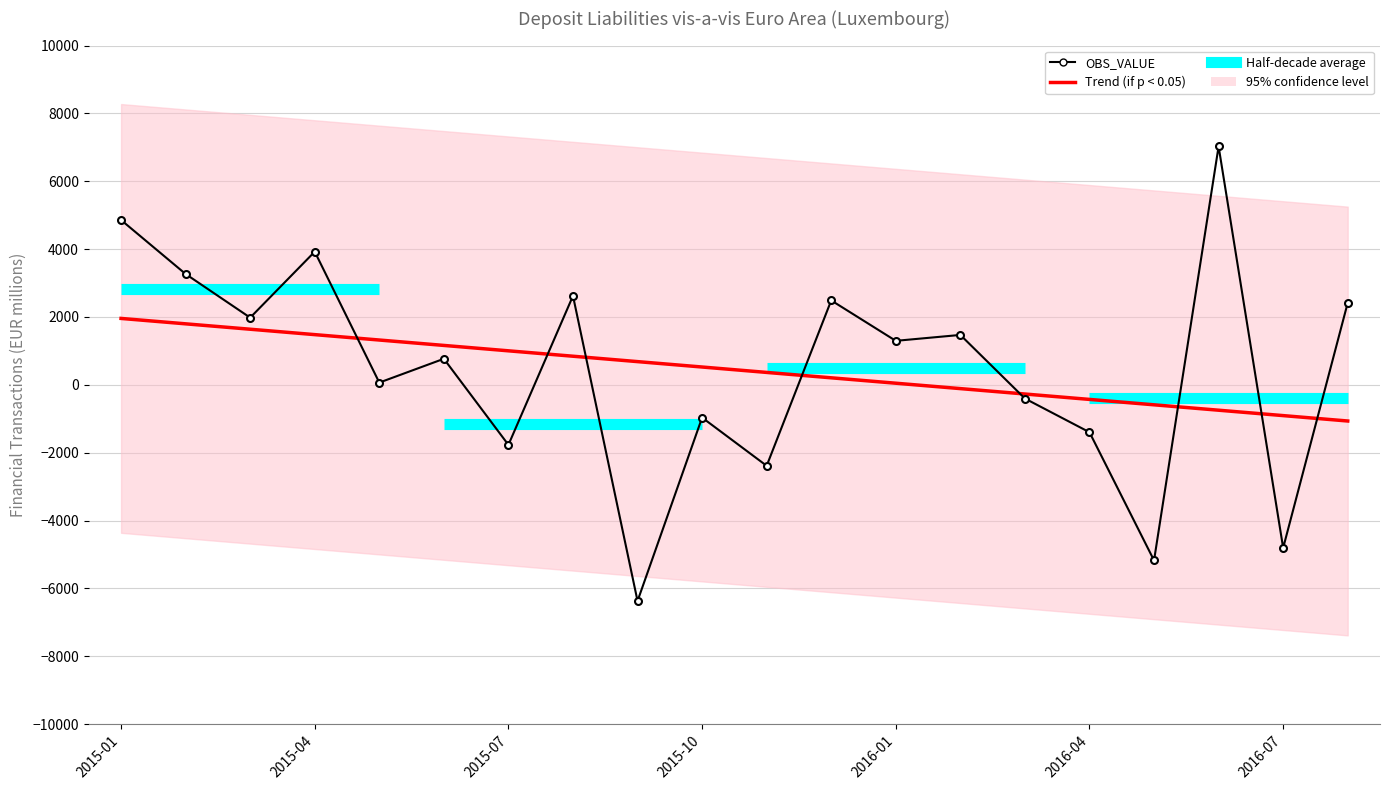

At which category does the chart reach its minimum across all series?

2015-09